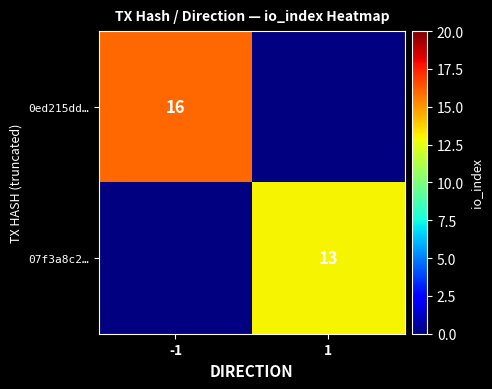

How many data points does each series have?

2